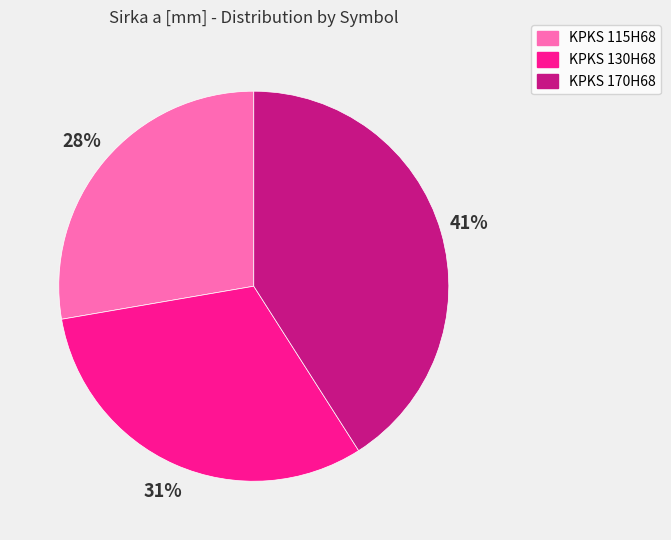

Rank the categories by value from lowest to highest.

KPKS 115H68, KPKS 130H68, KPKS 170H68